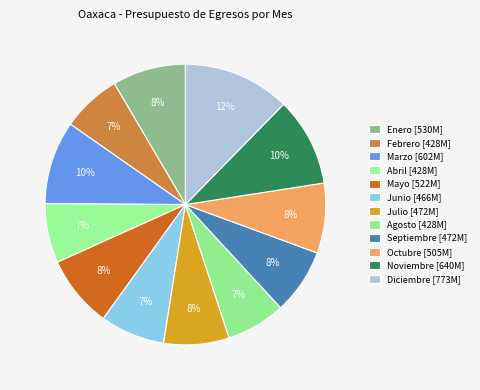

To the nearest percent, what portion does Marzo represent?

10%